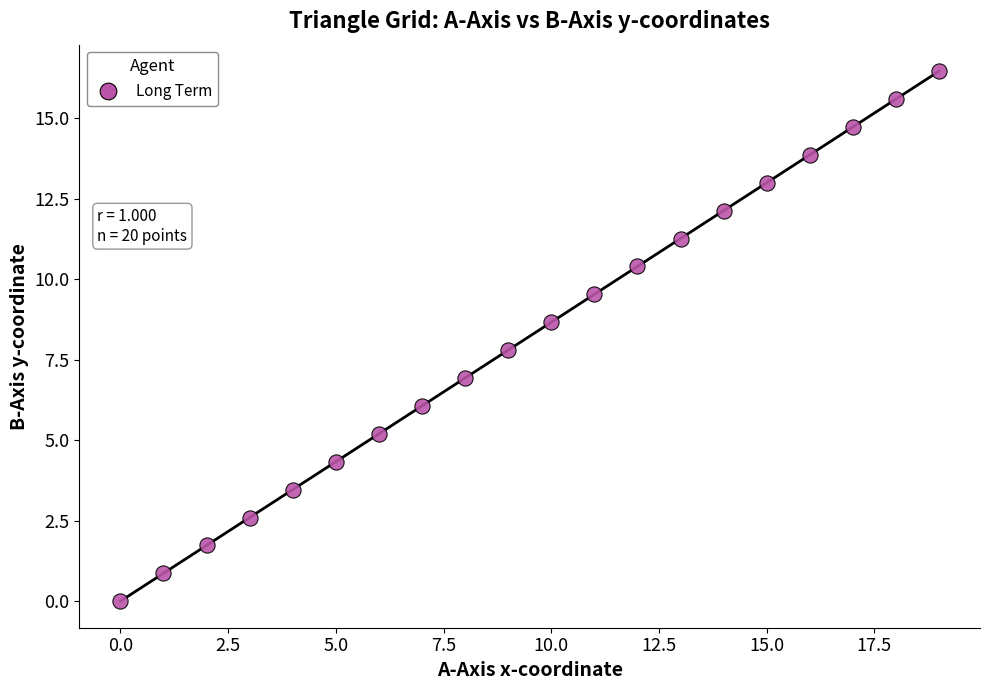

What Y value in the scatter plot is closest to 8?

7.8